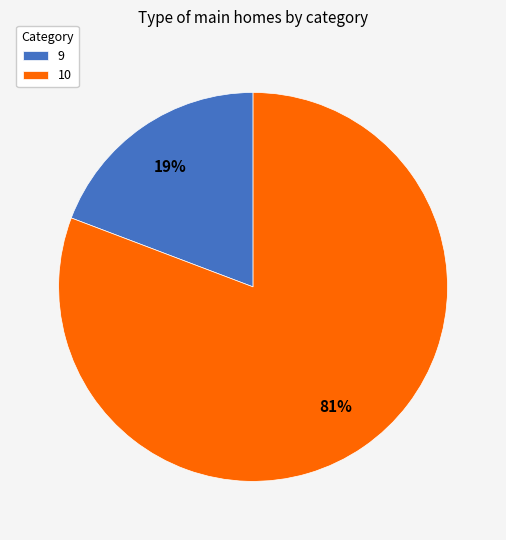

To the nearest percent, what portion does 9 represent?

19%